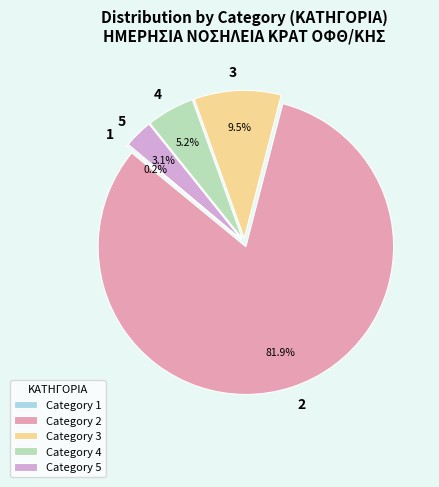

Does any single category account for the majority?

Yes